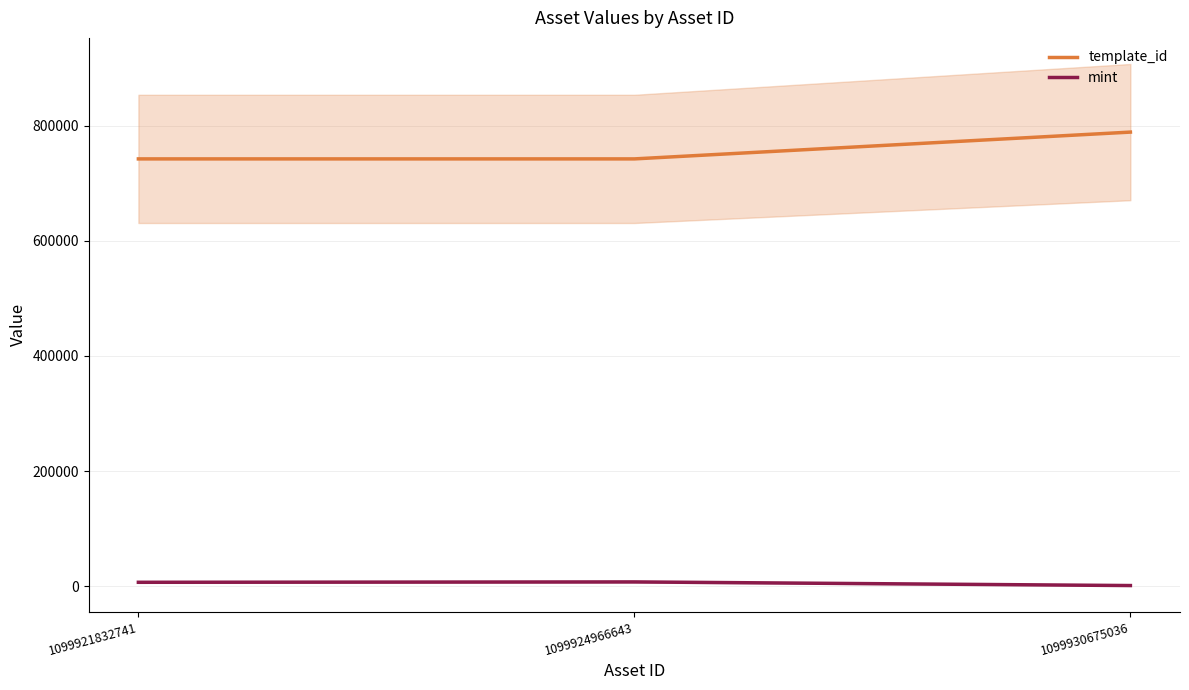

Is the value of template_id at 1099921832741 greater than the value of mint at 1099921832741?

Yes